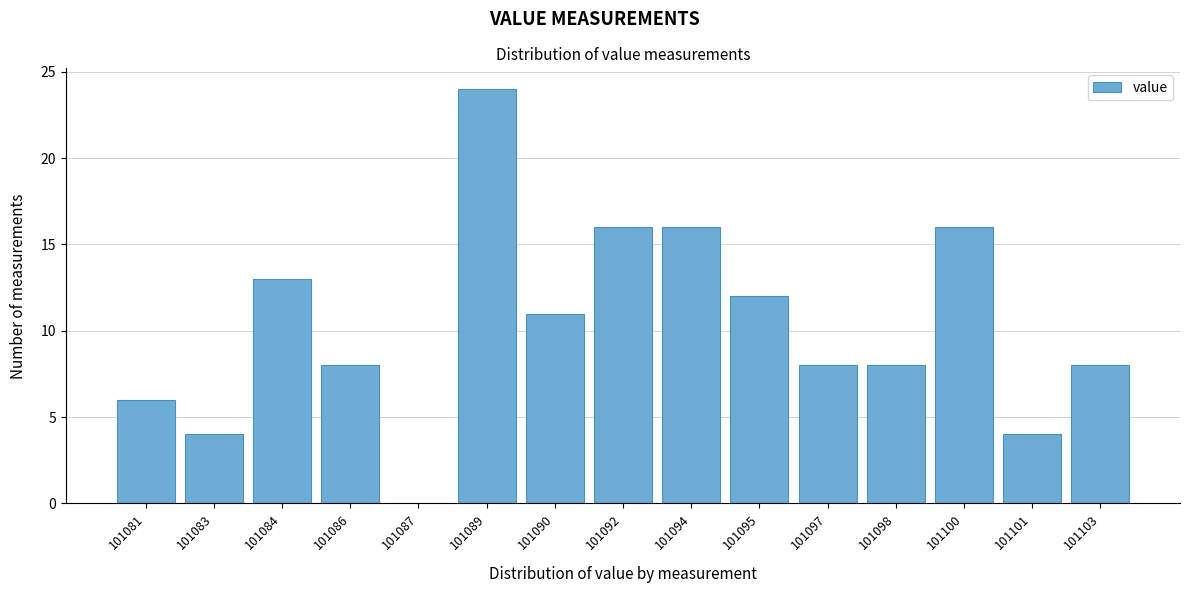

Reading left to right, transcribe all the data shown in this chart.

101081=6	101083=4	101084=13	101086=8	101087=0	101089=24	101090=11	101092=16	101094=16	101095=12	101097=8	101098=8	101100=16	101101=4	101103=8